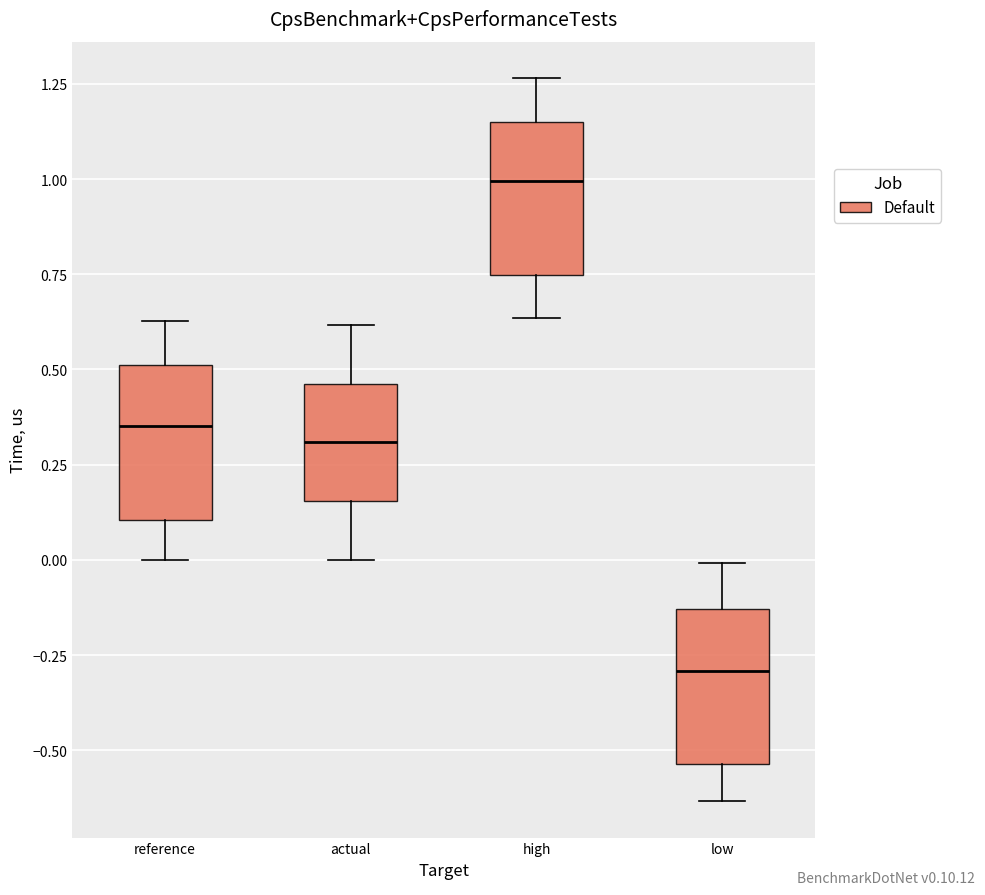

Reading left to right, read every box against the y-axis: the position of its median line, the range the box covers, and the ends of its whiskers. The values are not printed on the chart, so give them approximately, as read against the axis.

reference: median 0.35, box 0.10 to 0.50, whiskers 0.00 to 0.65
actual: median 0.30, box 0.15 to 0.45, whiskers 0.00 to 0.60
high: median 1.00, box 0.75 to 1.15, whiskers 0.65 to 1.25
low: median -0.30, box -0.55 to -0.15, whiskers -0.65 to 0.00